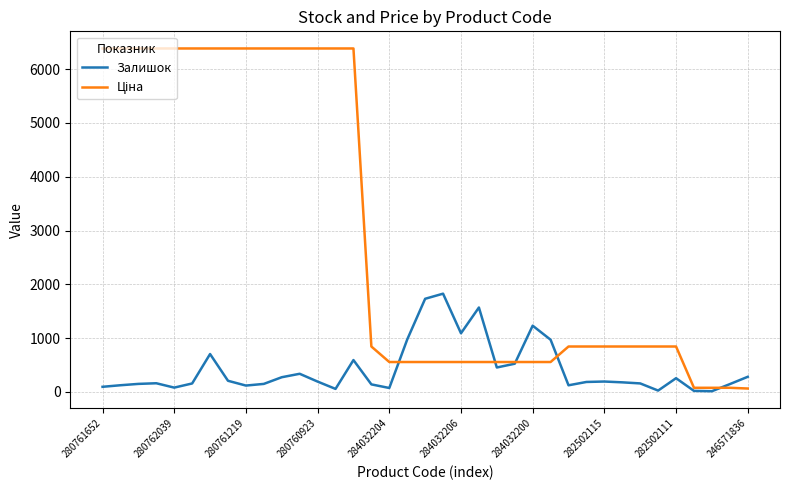

What is the highest value of the Залишок series?

1826.0